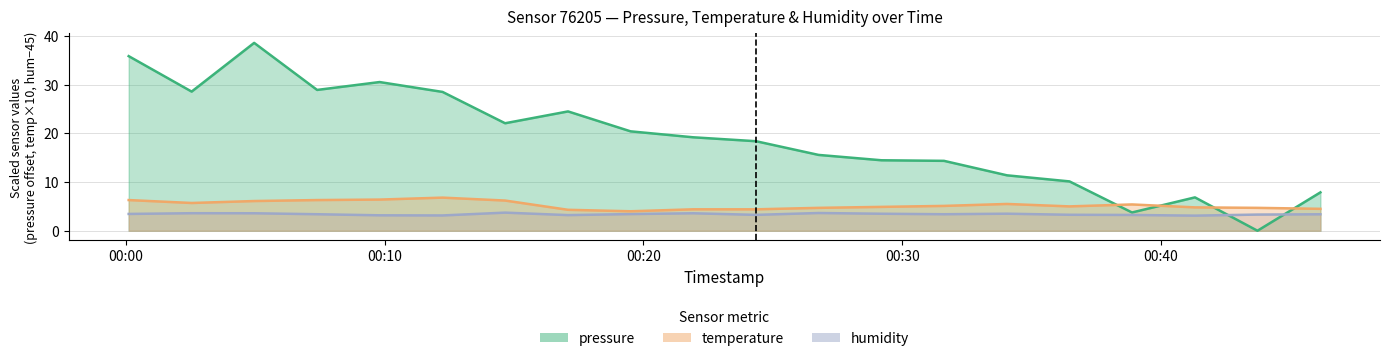

At which category is the sum across all series the highest?

2022-11-15T00:04:57